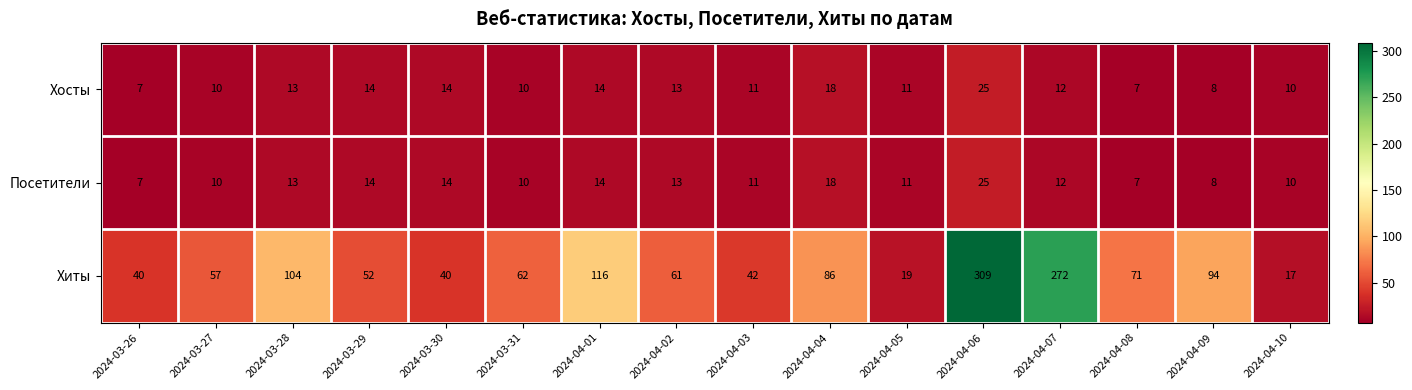

What is the approximate value of Хиты at 2024-04-04?

86